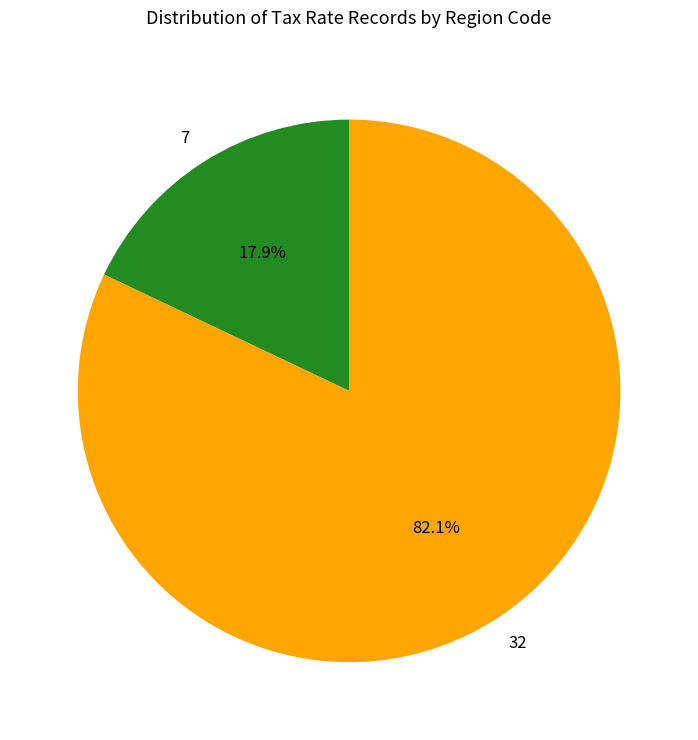

Is there any slice that represents more than half of the pie?

Yes